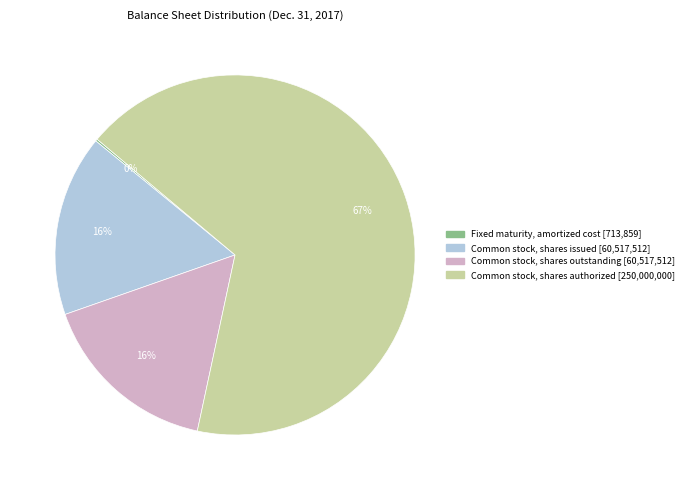

Which category accounts for the majority?

Common stock, shares authorized